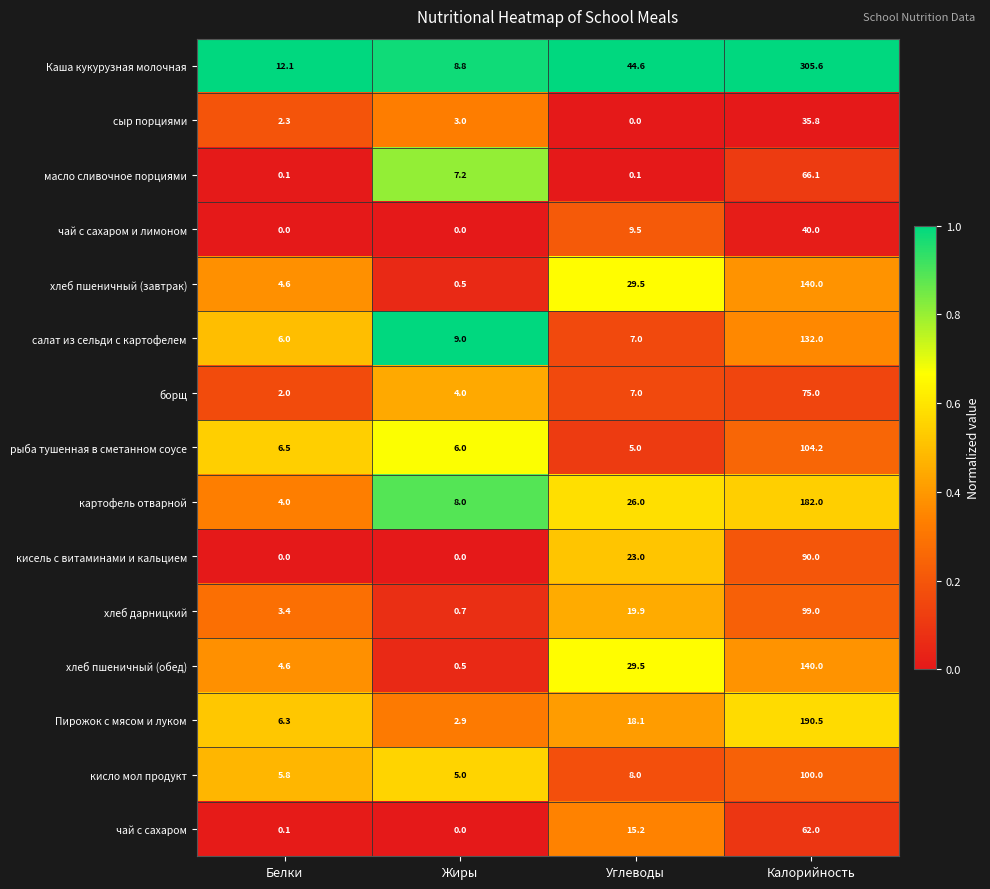

What is the sum of the хлеб дарницкий values at Углеводы and Калорийность?

118.9